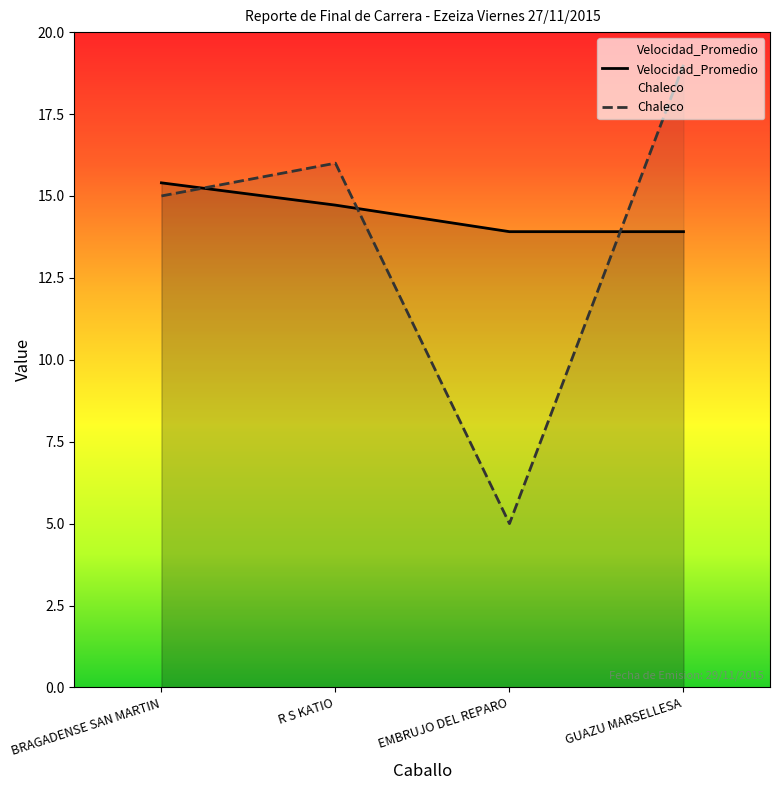

Rank the categories by Chaleco value from highest to lowest.

GUAZU MARSELLESA, R S KATIO, BRAGADENSE SAN MARTIN, EMBRUJO DEL REPARO